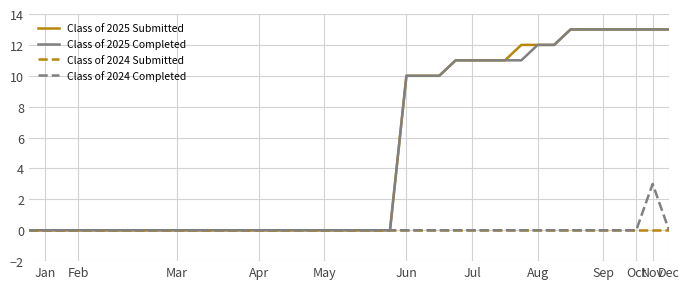

Reading left to right, list all the values displayed in this chart.

Class of 2025 Submitted: 0	0	0	0	0	0	0	0	0	0	0	0	0	0	0	0	0	0	0	0	0	0	0	10	10	10	11	11	11	11	12	12	12	13	13	13	13	13	13	13
Class of 2025 Completed: 0	0	0	0	0	0	0	0	0	0	0	0	0	0	0	0	0	0	0	0	0	0	0	10	10	10	11	11	11	11	11	12	12	13	13	13	13	13	13	13
Class of 2024 Submitted: 0	0	0	0	0	0	0	0	0	0	0	0	0	0	0	0	0	0	0	0	0	0	0	0	0	0	0	0	0	0	0	0	0	0	0	0	0	0	0	0
Class of 2024 Completed: 0	0	0	0	0	0	0	0	0	0	0	0	0	0	0	0	0	0	0	0	0	0	0	0	0	0	0	0	0	0	0	0	0	0	0	0	0	0	3	0